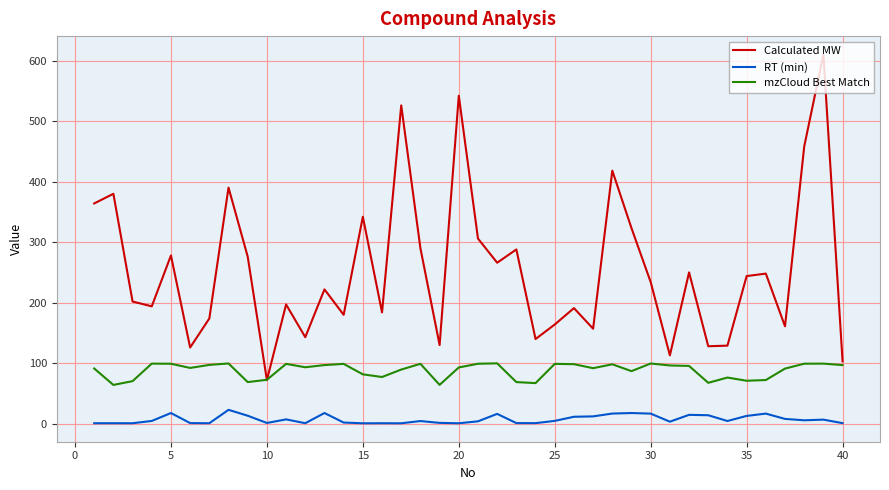

Which series has the widest spread of values?

Calculated MW